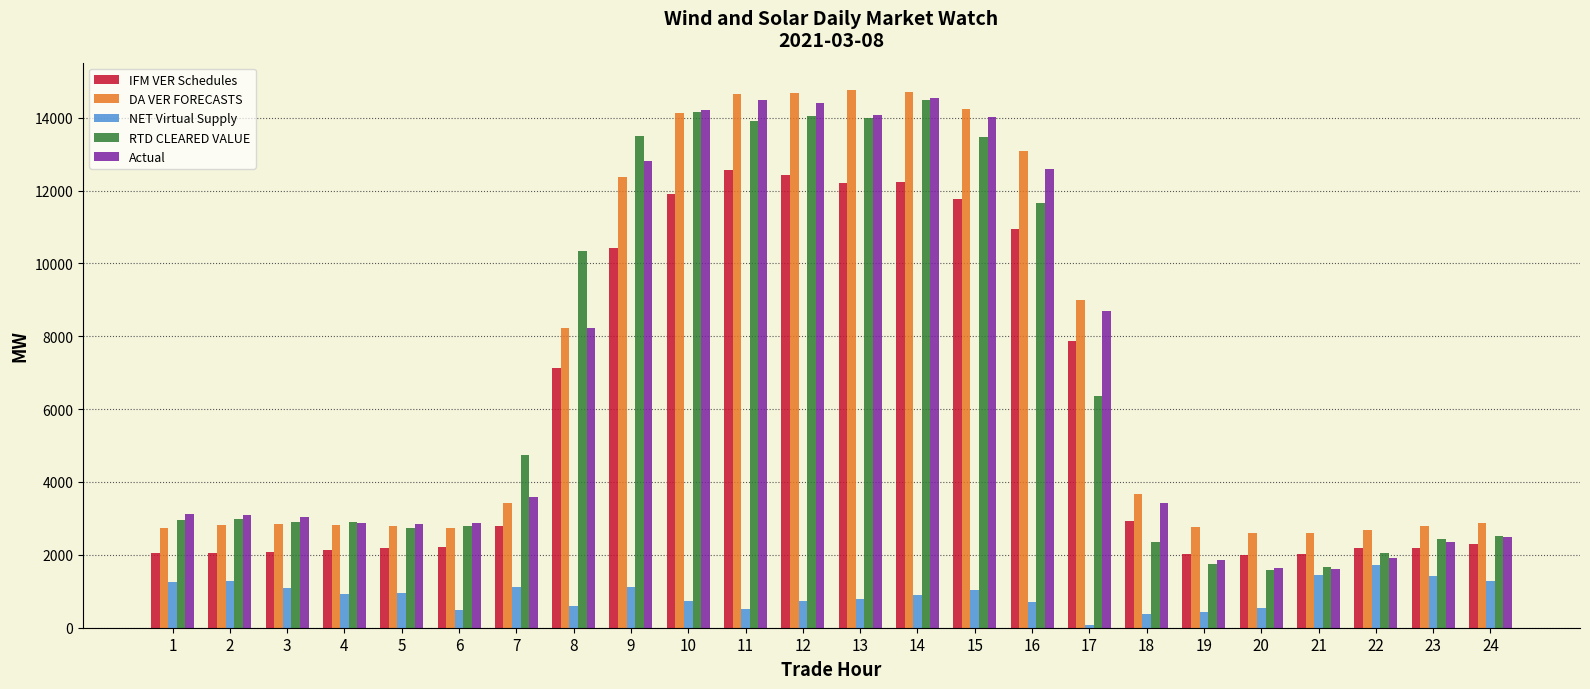

Where does the RTD CLEARED VALUE series first go above 2980?

2